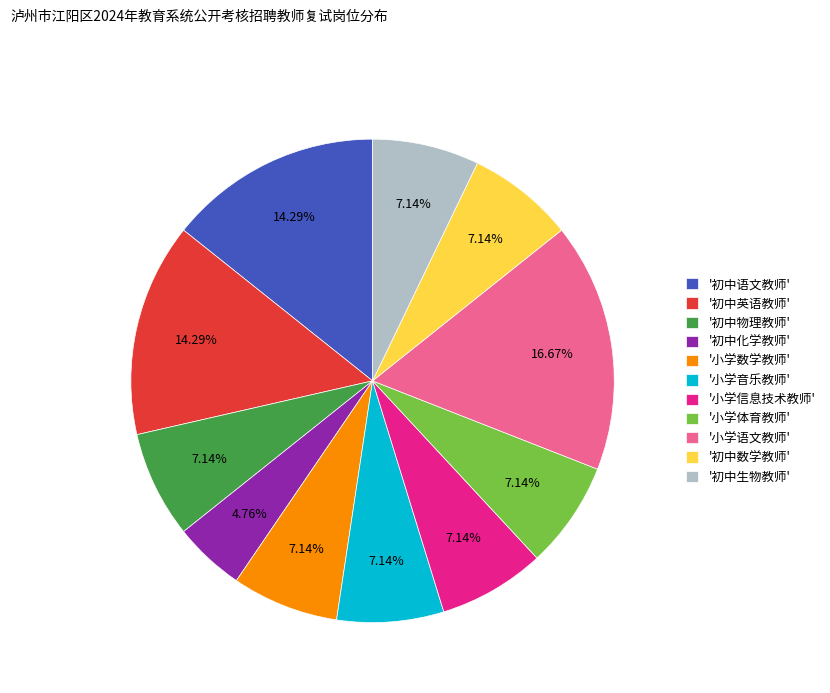

Which category has the smallest portion of the pie?

'初中化学教师'